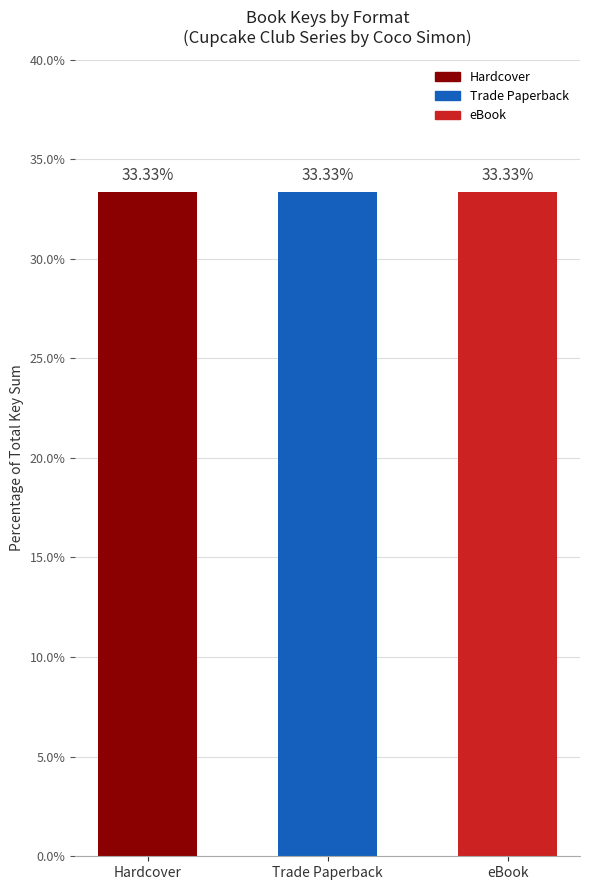

Which series has the largest range (max minus min)?

Hardcover